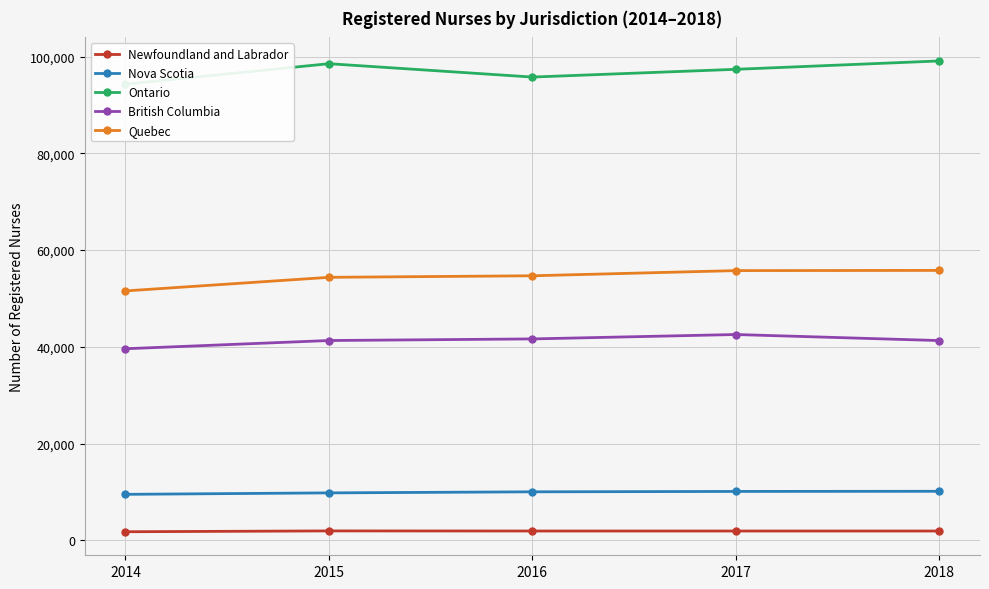

List the series in order of their peak value, lowest first.

Newfoundland and Labrador, Nova Scotia, British Columbia, Quebec, Ontario